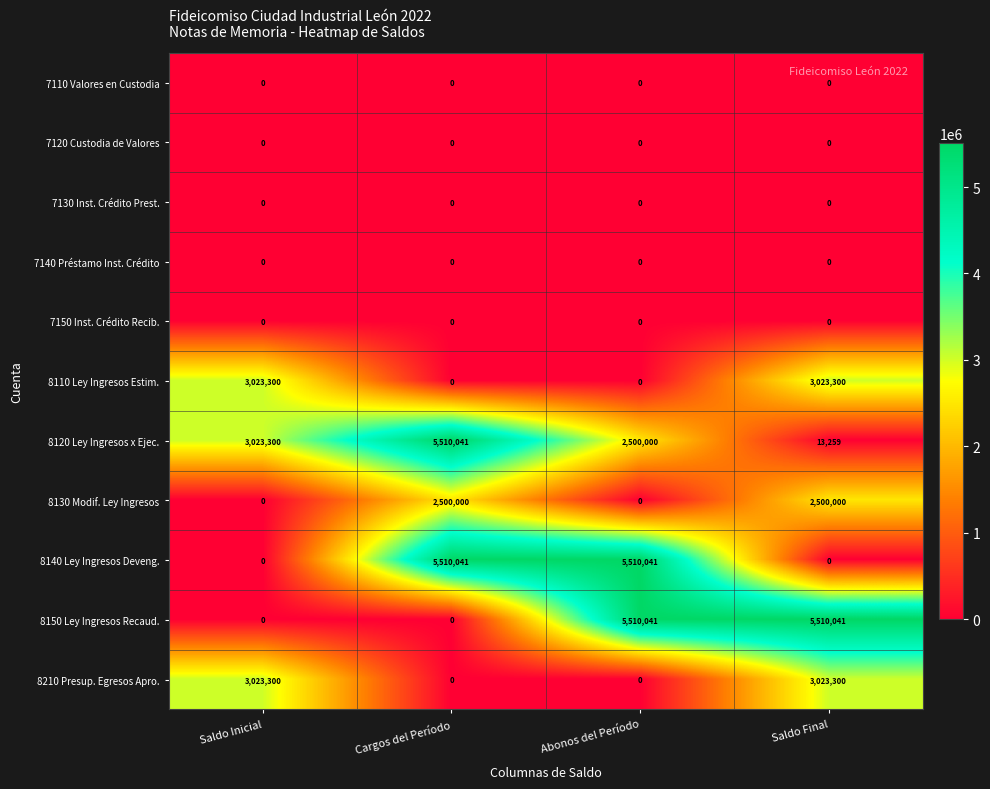

What is the sum of the 8110 Ley Ingresos Estim. values at Saldo Final and Abonos del Período?

3023300